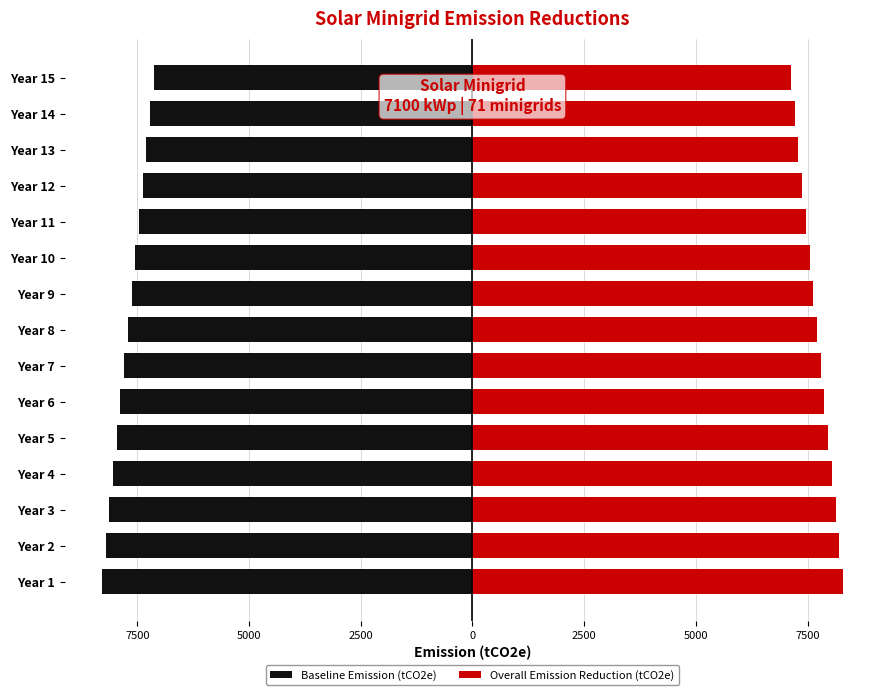

Rank the series by their maximum value, from lowest to highest.

Baseline Emission (tCO2e), Overall Emission Reduction (tCO2e)